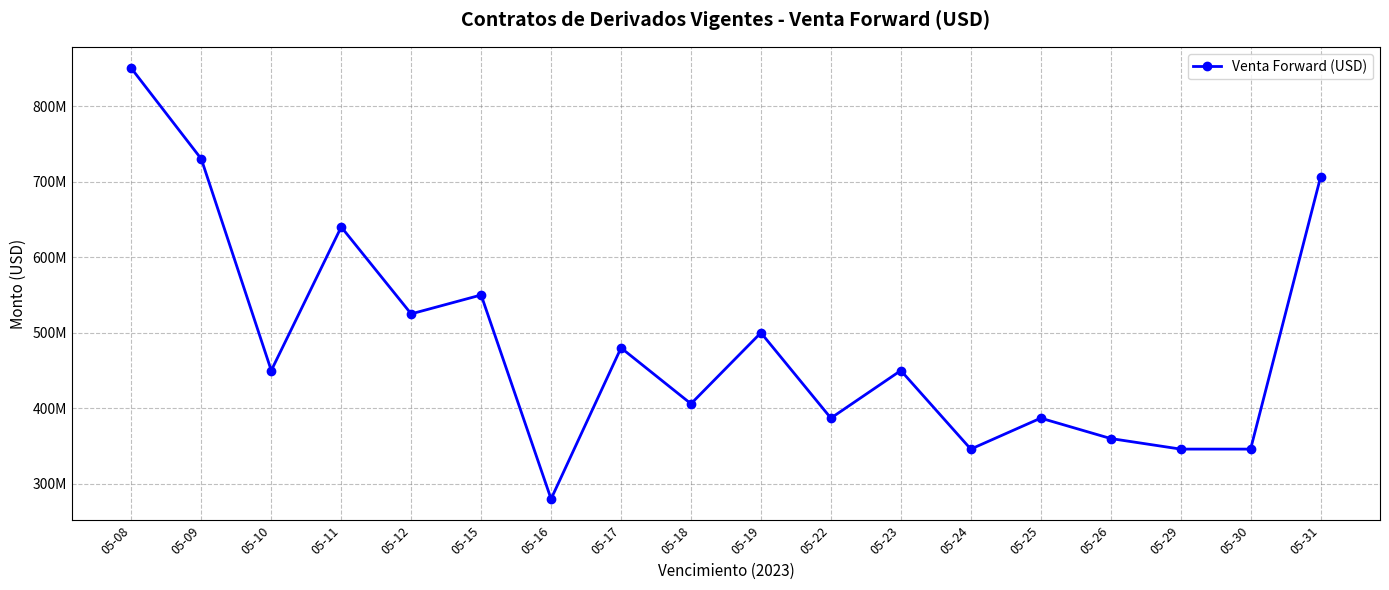

Is this an area chart (filled region under the line)?

No